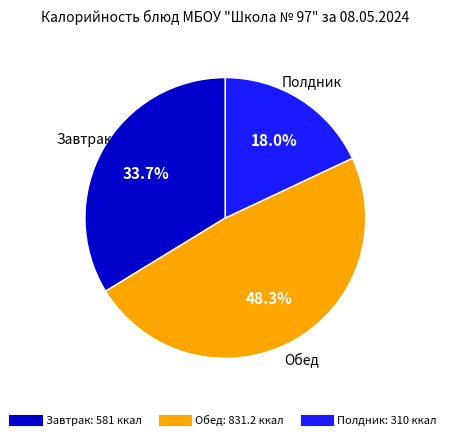

Does any single category account for the majority?

No